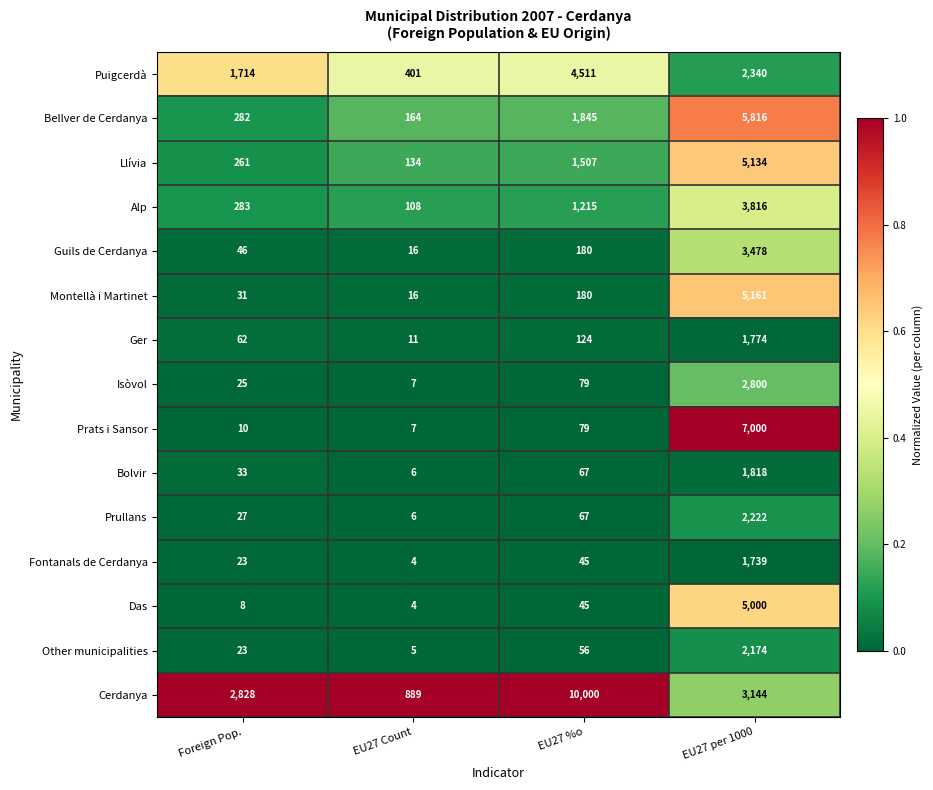

What value does the Puigcerdà series have at EU27 per 1000, to the nearest 100?

2300